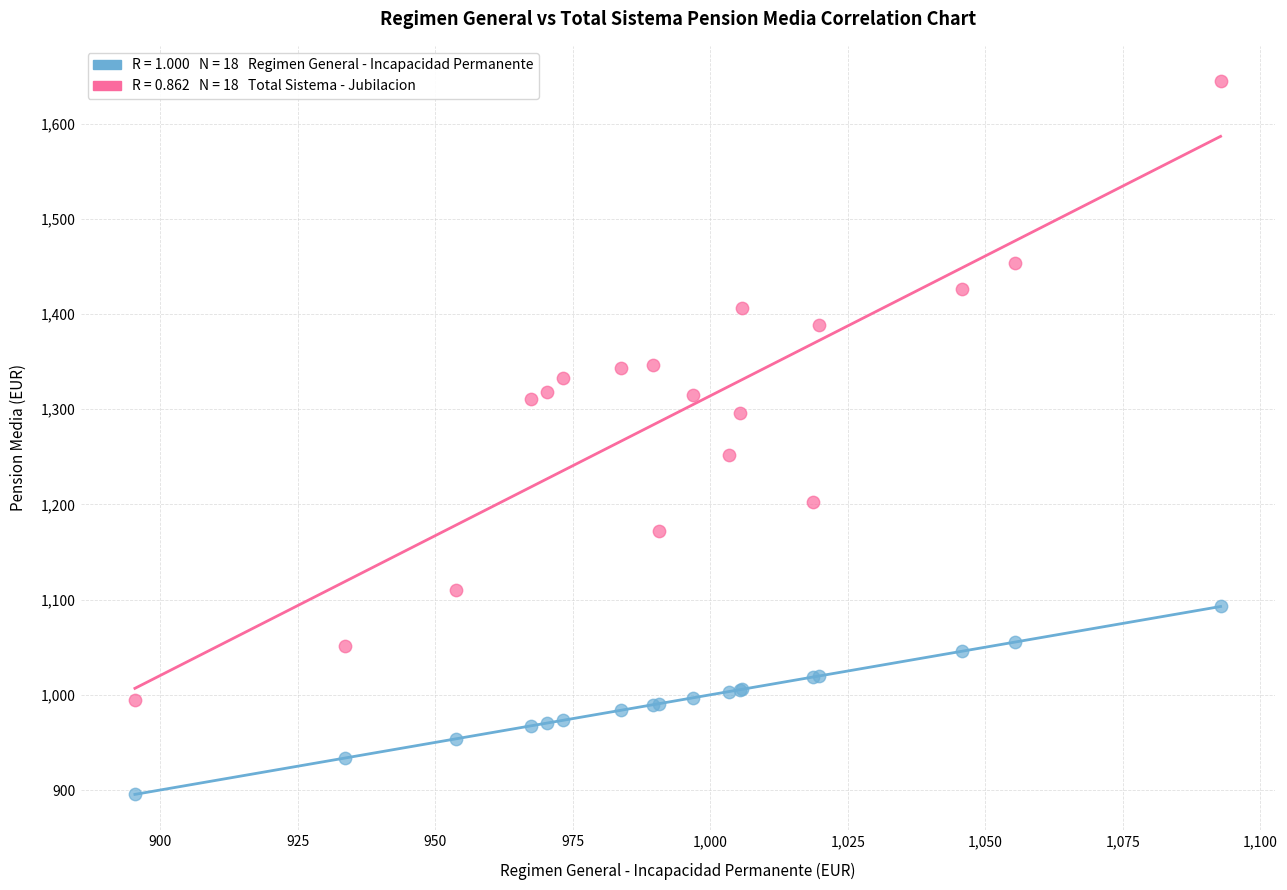

Across all series, what Y value is closest to 1269?

1252.0